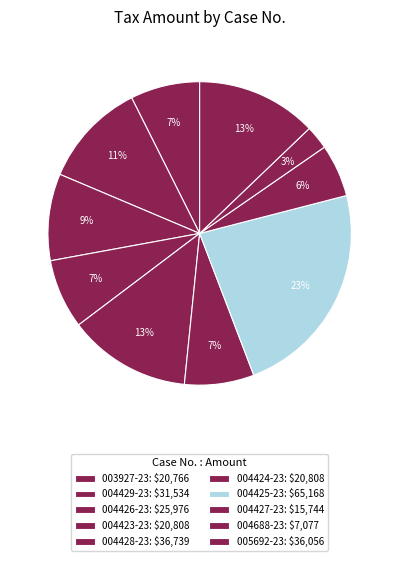

How much of the chart is everything except 004429-23?

88.8%